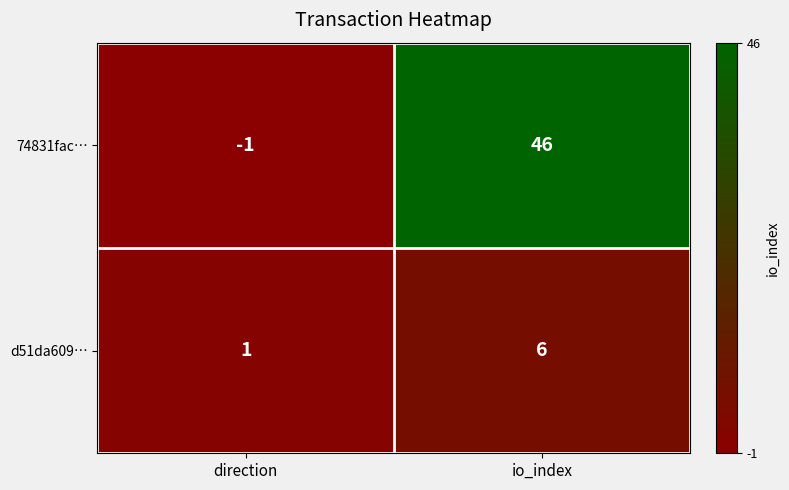

Reading right to left, transcribe all the data shown in this chart.

74831fac…: 46	-1
d51da609…: 6	1